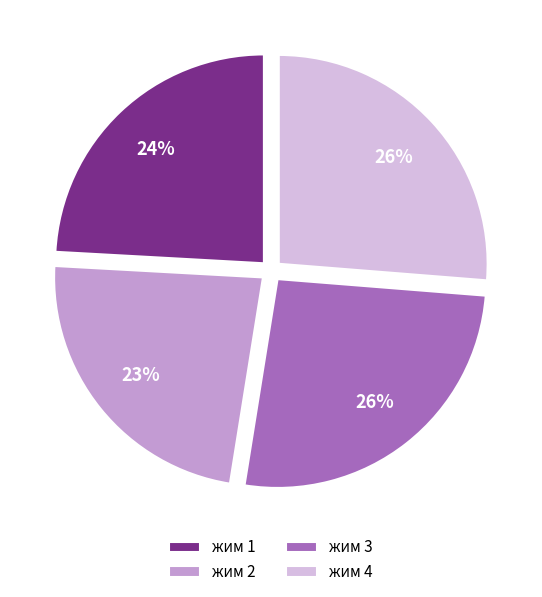

Do жим 2 and жим 3 together represent more than half of the pie?

No